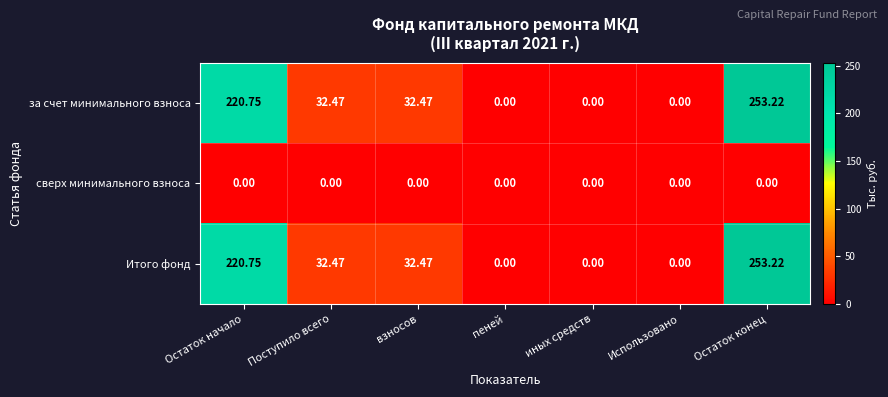

Is the value of сверх минимального взноса at Поступило всего greater than the value of Итого фонд at Поступило всего?

No